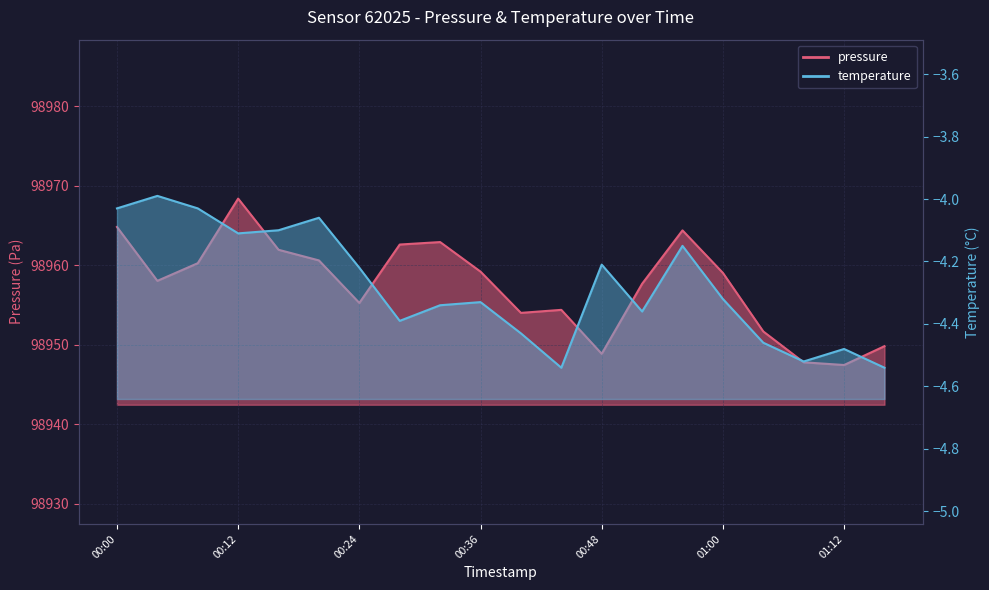

Rank the series by their maximum value, from lowest to highest.

temperature, pressure